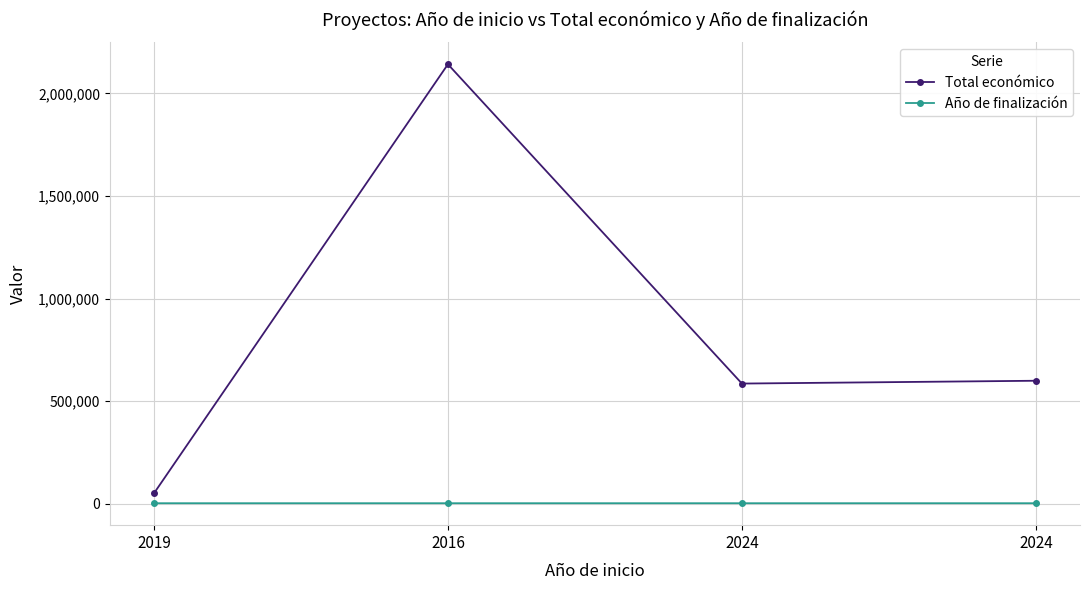

What value does the Total económico series have at 2024?

585460